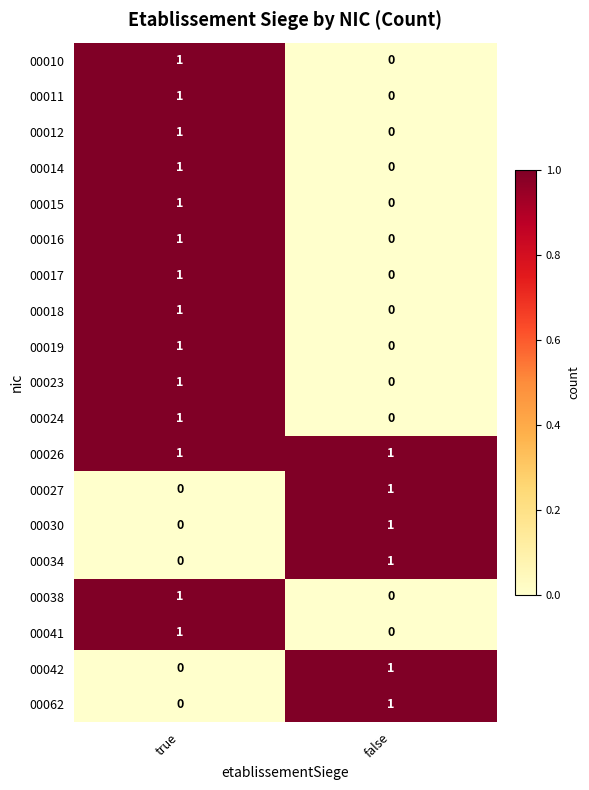

Rank the categories by 00034 value from highest to lowest.

false, true